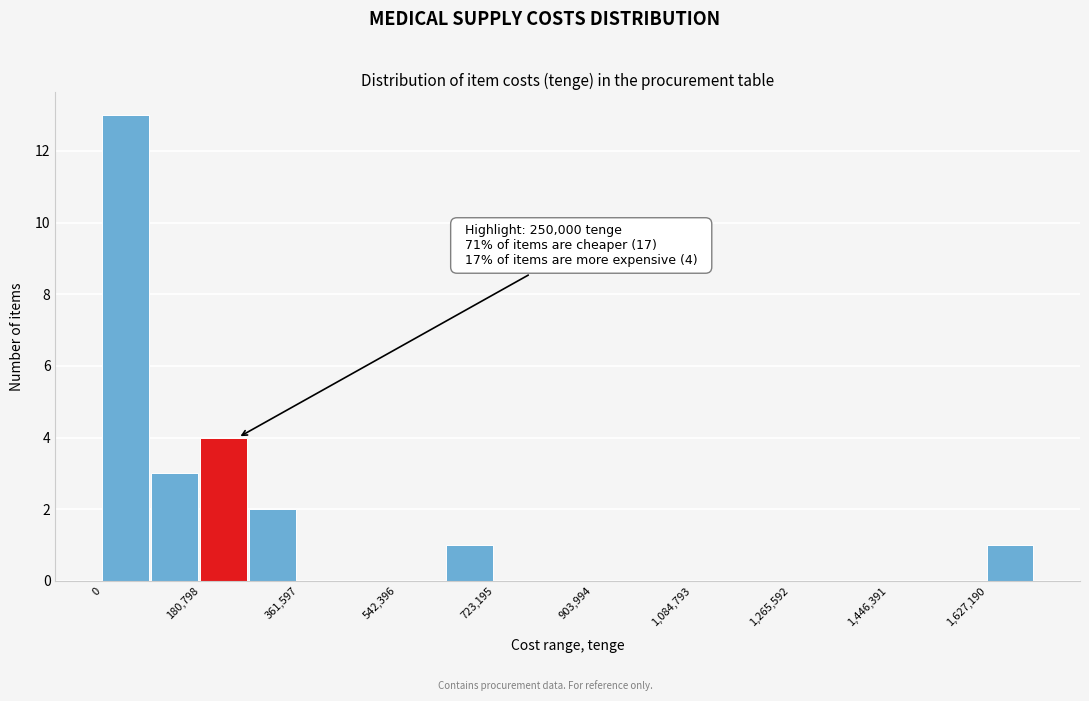

Which range on the x-axis has the tallest bar?

0 to 100000